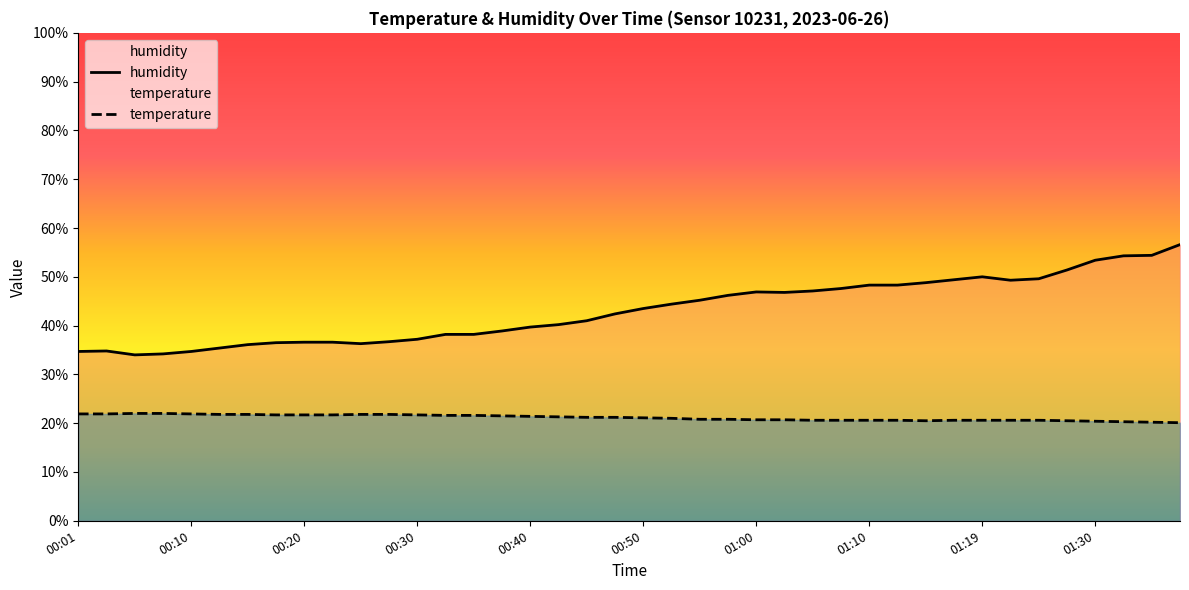

True or false: humidity and temperature intersect in this chart.

False